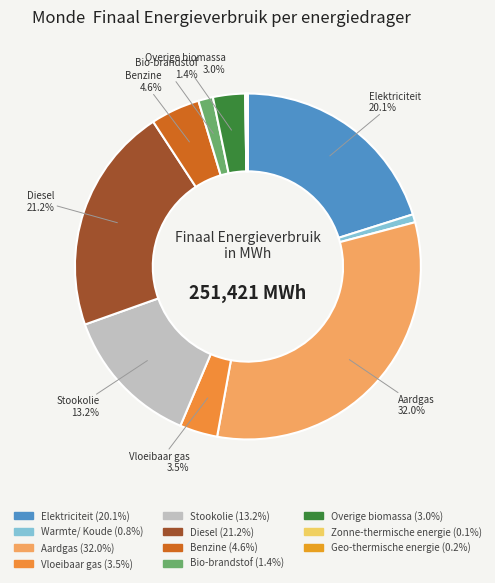

To the nearest percent, what percentage of the pie is Stookolie?

13%